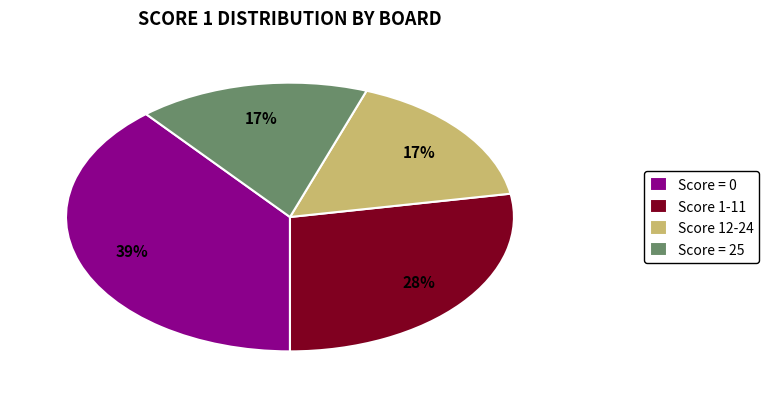

How many segments does this pie chart have?

4